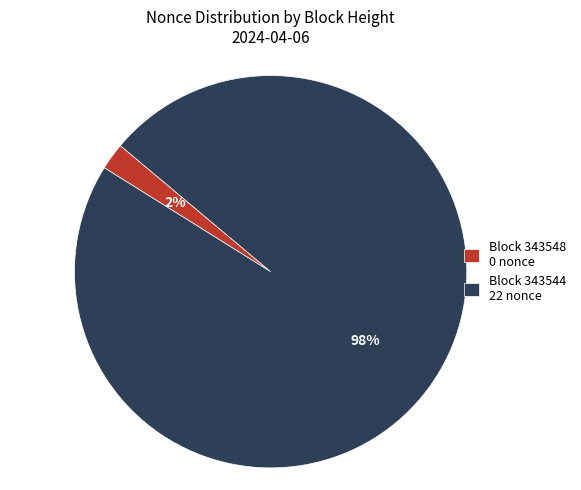

What is the smallest slice in the pie chart?

Block 343548 0 nonce